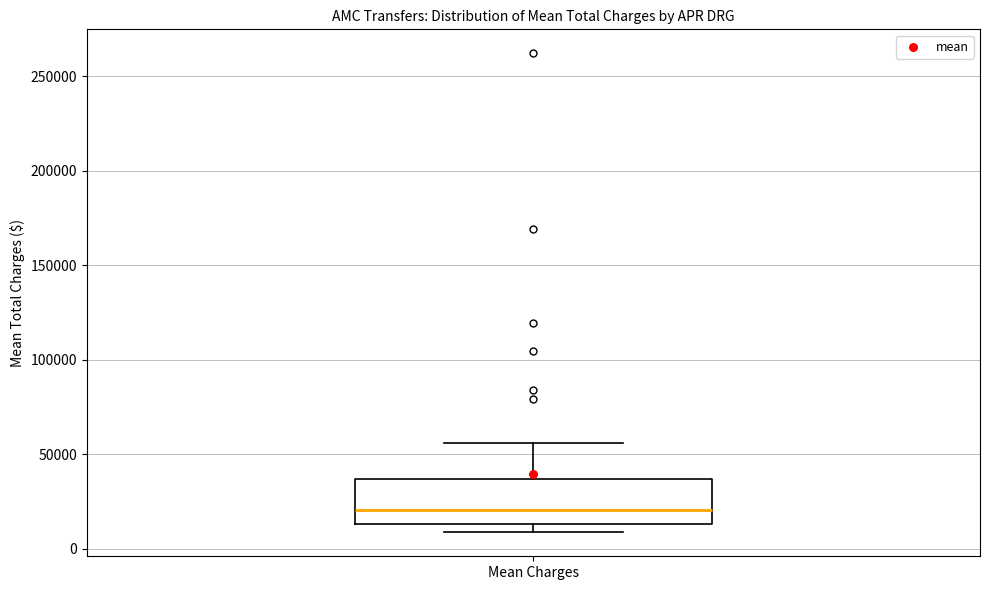

Where is the upper edge of the box for Mean Charges on the y-axis? The values are not printed on the chart, so give them approximately, as read against the axis.

35000